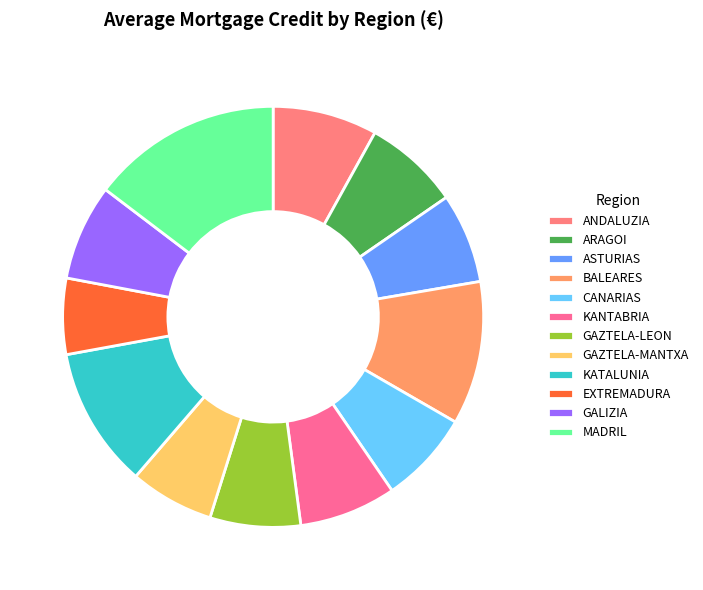

Count the number of slices in the pie.

12